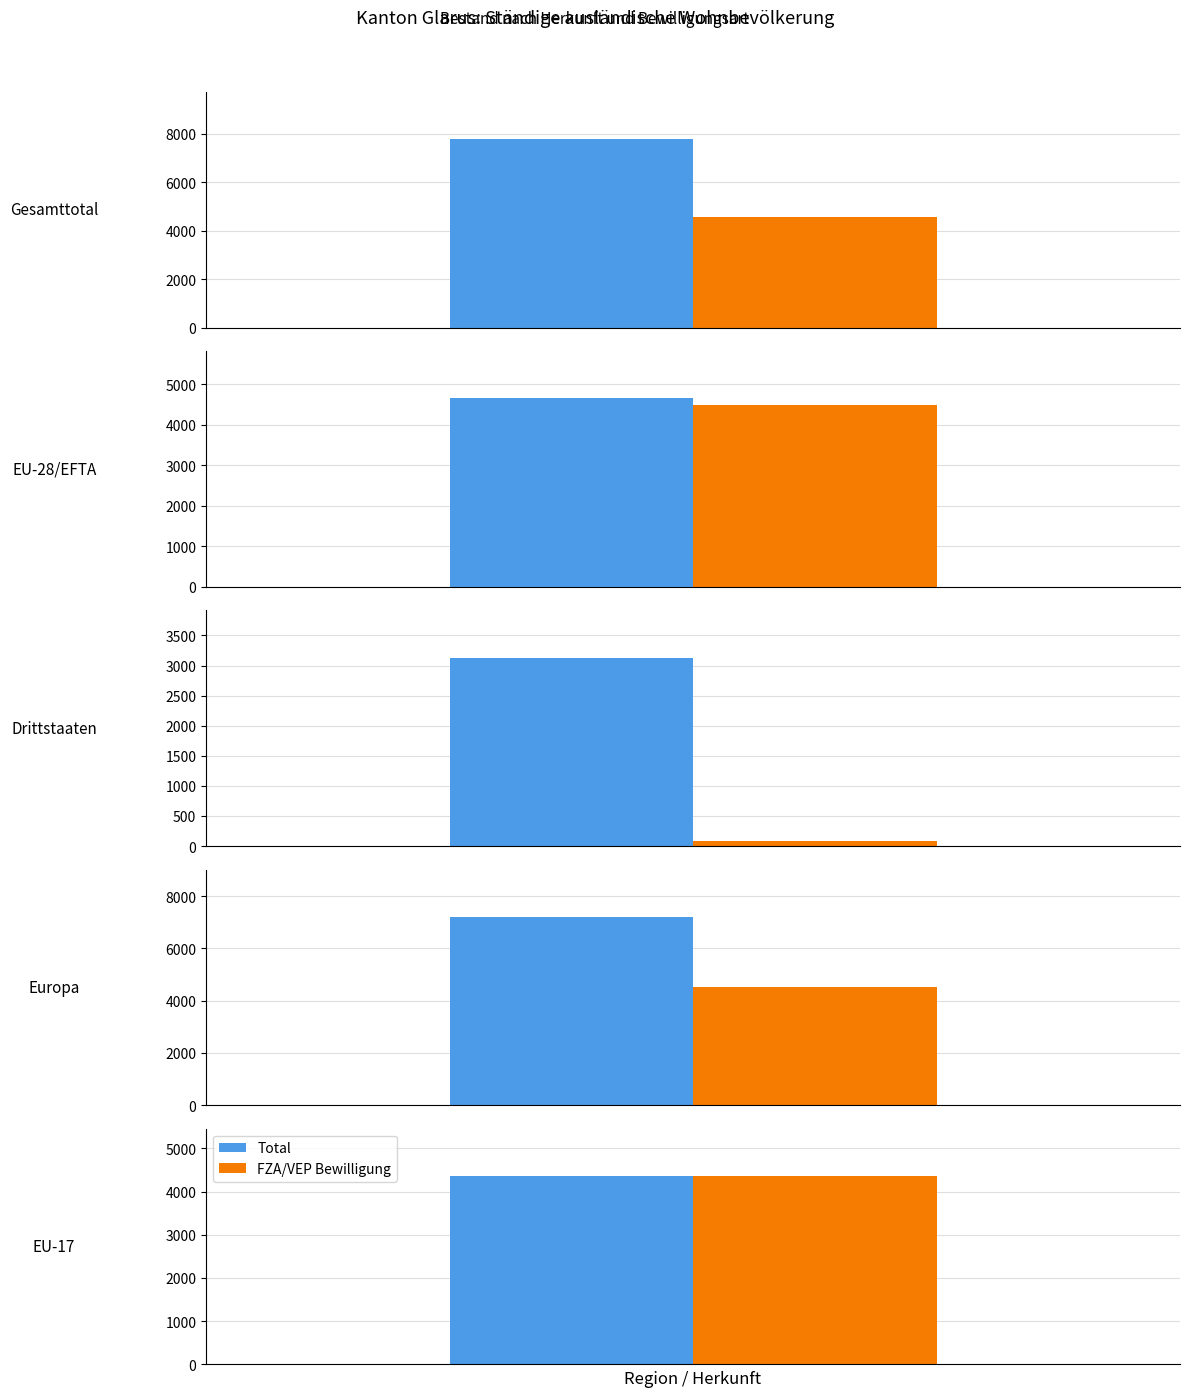

Between Drittstaaten and Europa, which series saw the biggest shift?

FZA/VEP